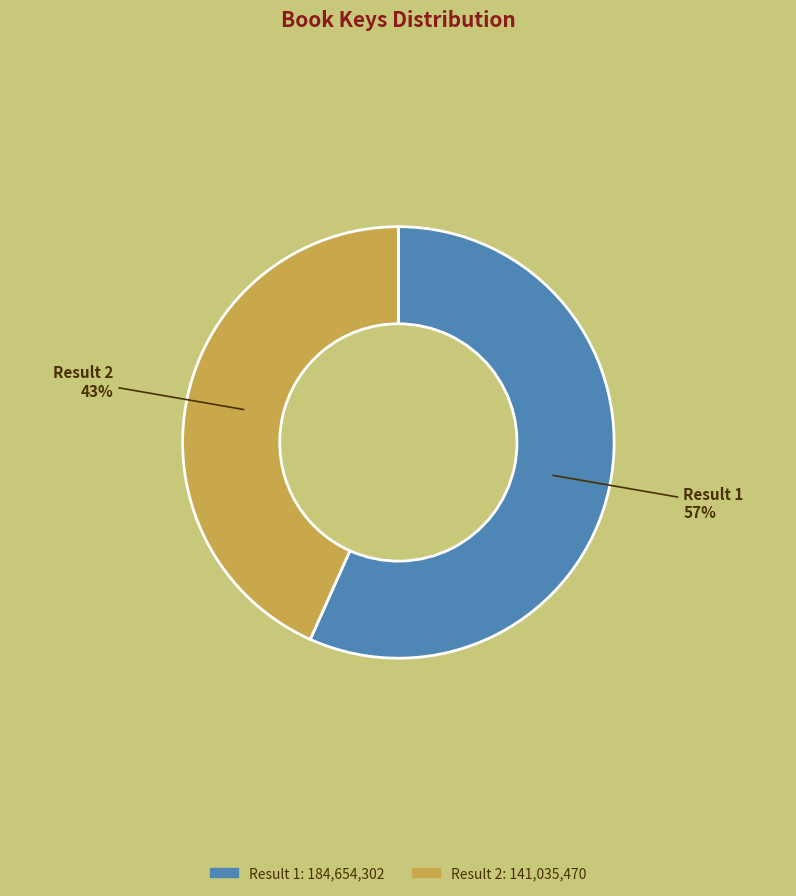

How many slices are in this pie chart?

2